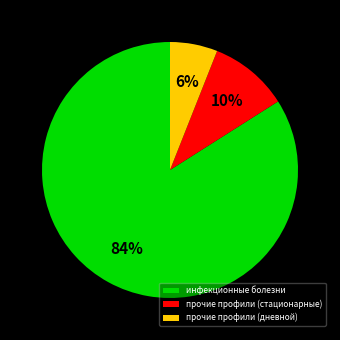

Is the sum of прочие профили (стационарные) and инфекционные болезни greater than half?

Yes